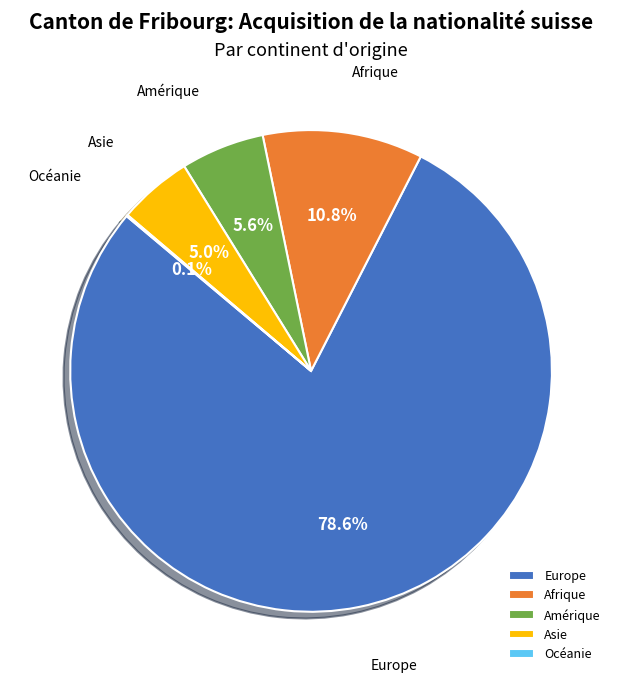

What percentage is the Europe slice, to the nearest percent?

79%